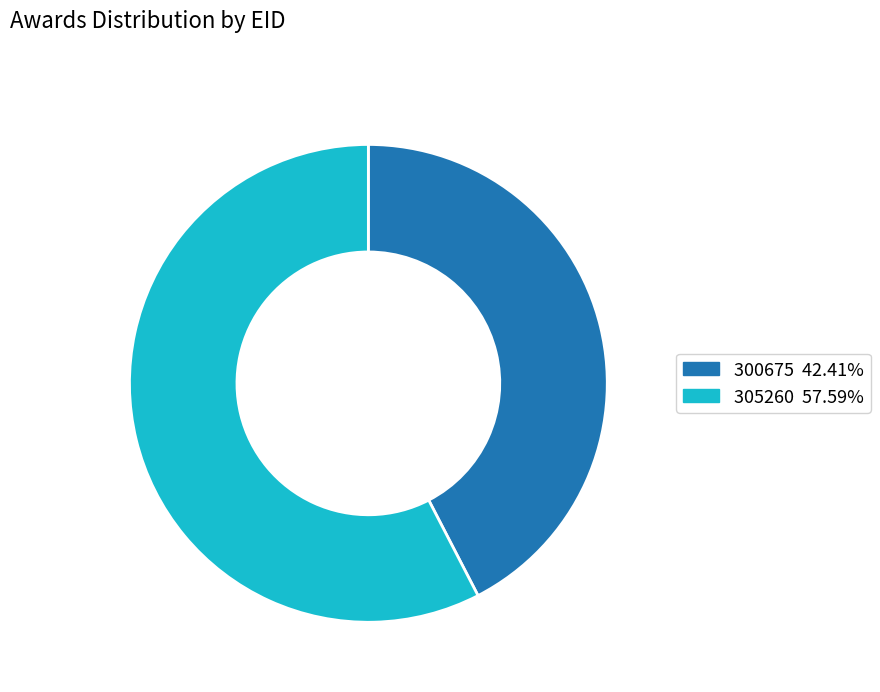

Is it true that 300675 is 42% of the pie?

True